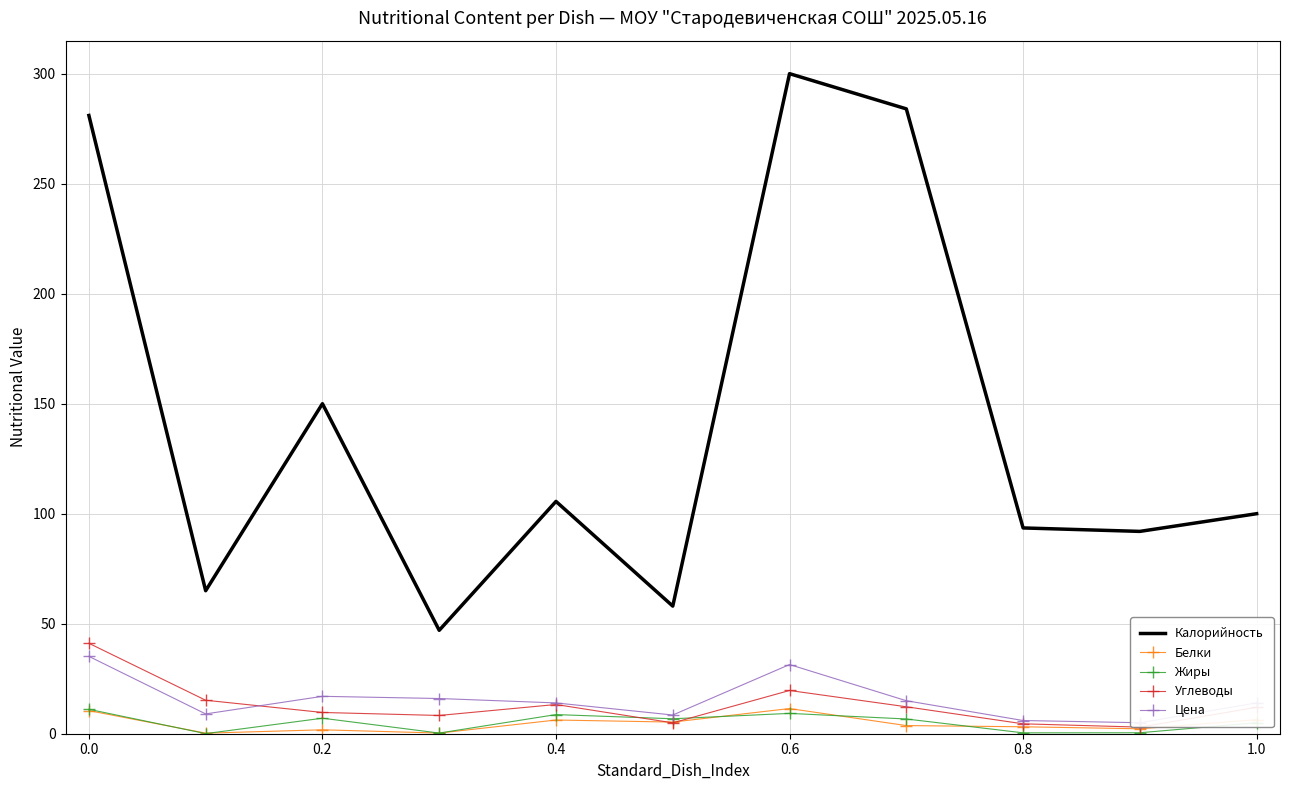

What is the sum of the Жиры values at 0.2 and 0.6?

16.3